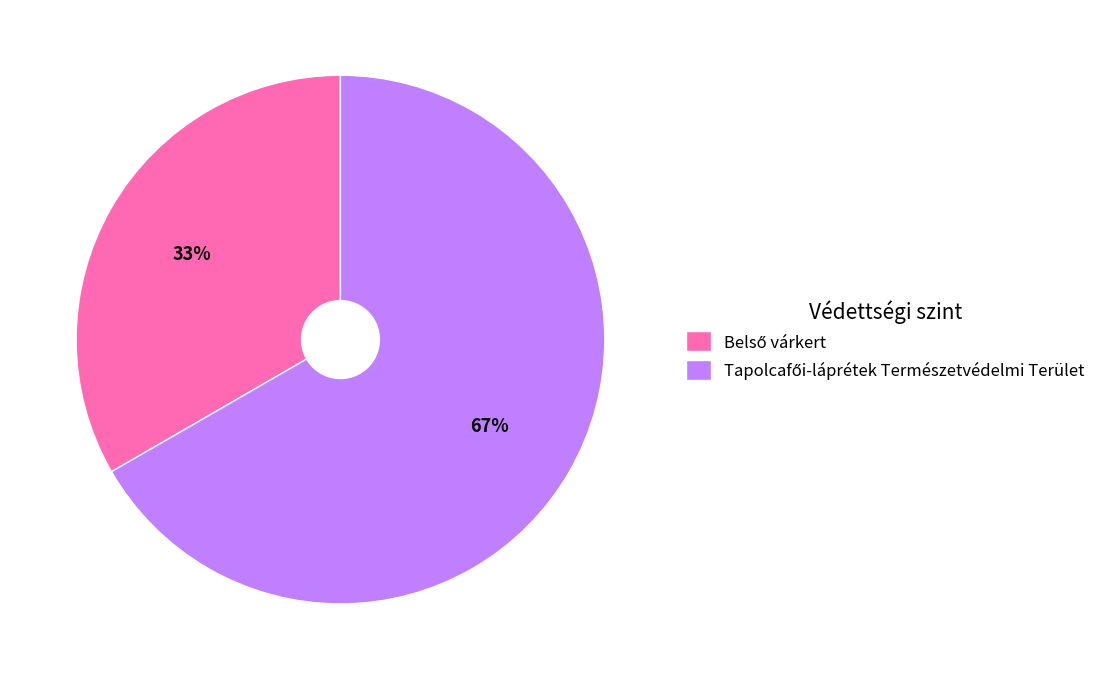

Is there a majority slice in this chart?

Yes